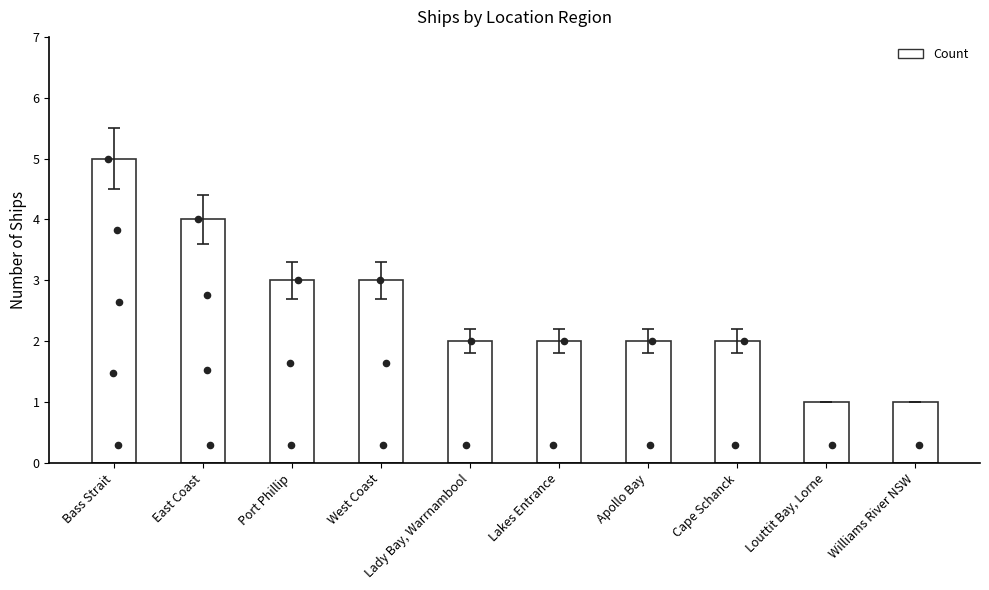

Which has a higher value, Louttit Bay, Lorne or East Coast?

East Coast